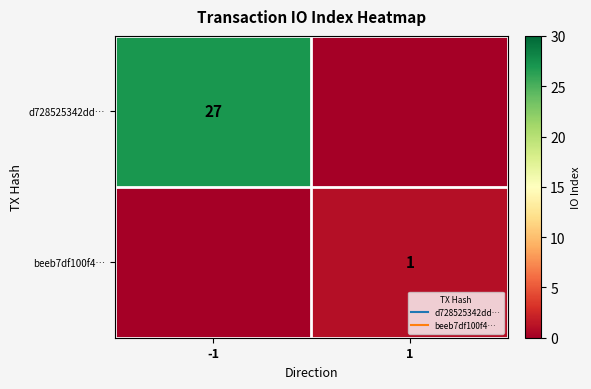

At which label is beeb7df100f4… closest to 0?

-1